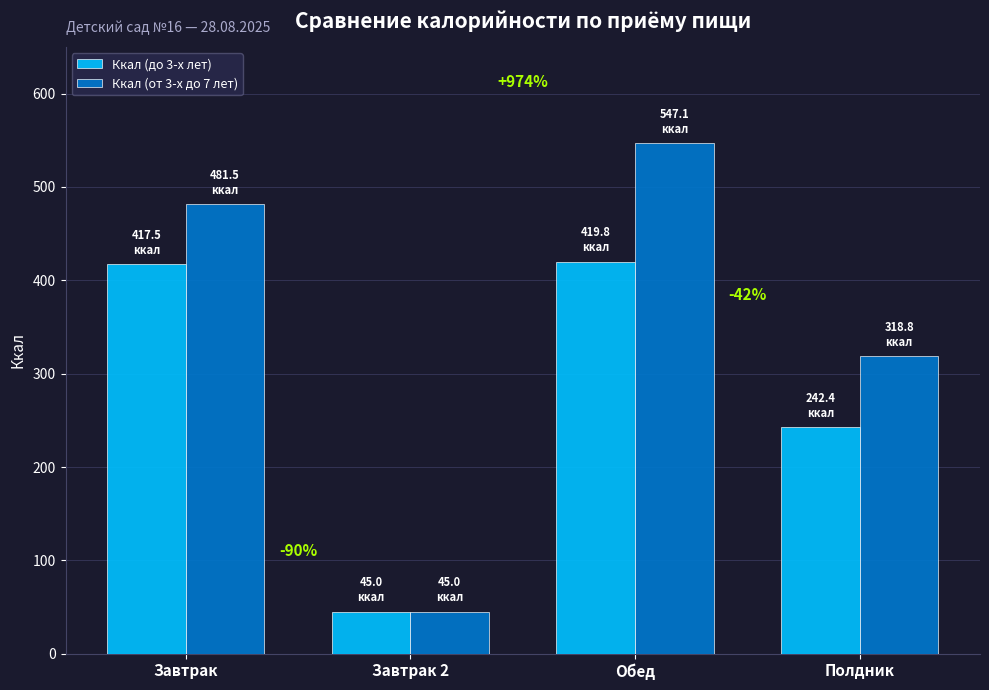

What is the highest value of the Ккал (до 3-х лет) series?

419.8